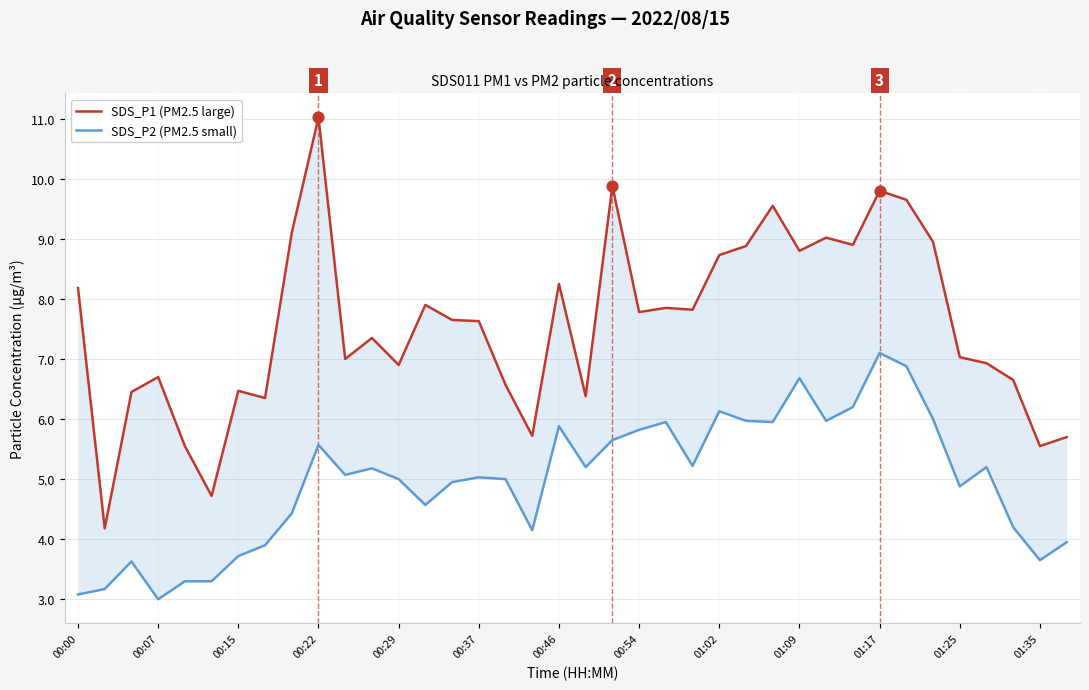

At how many categories does at least one series exceed 4?

38